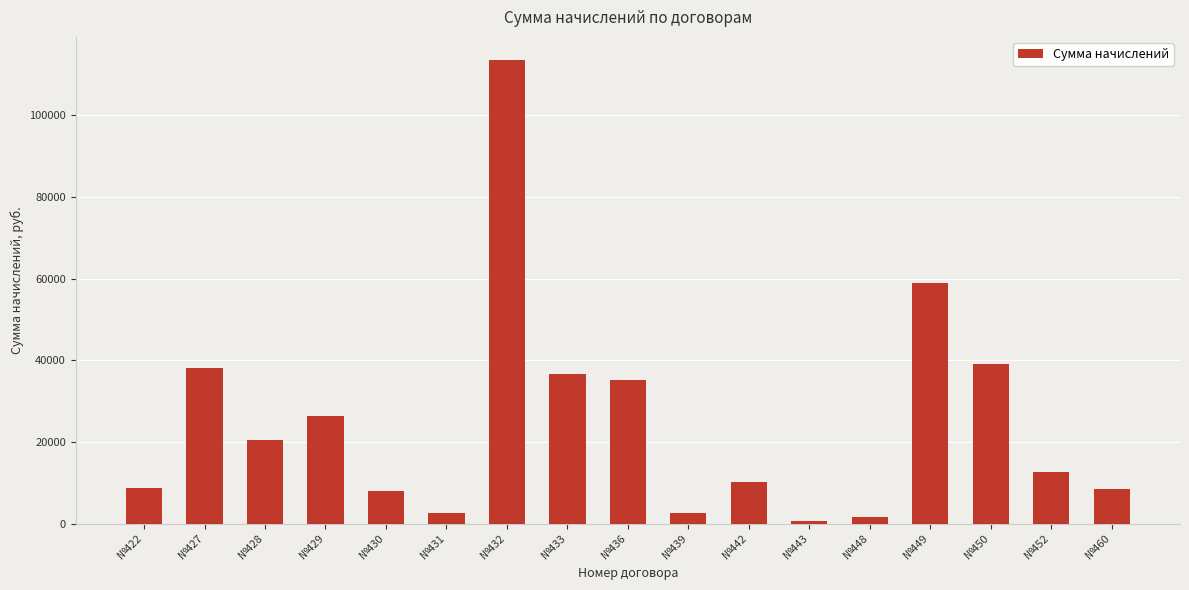

How many distinct data groups are displayed?

1